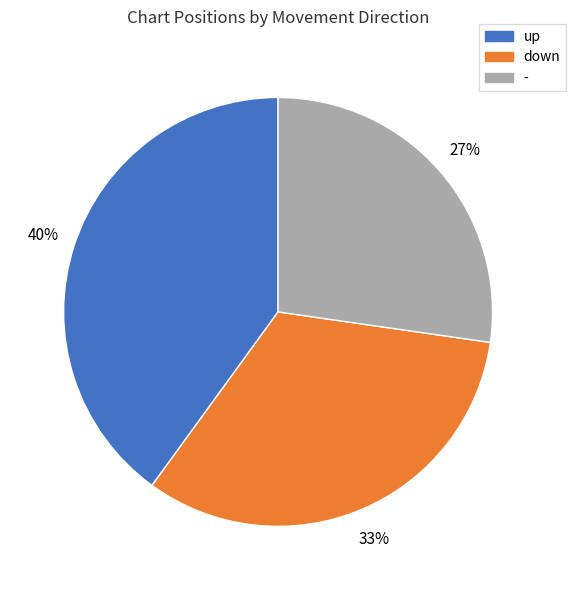

Between down and -, which is larger?

down